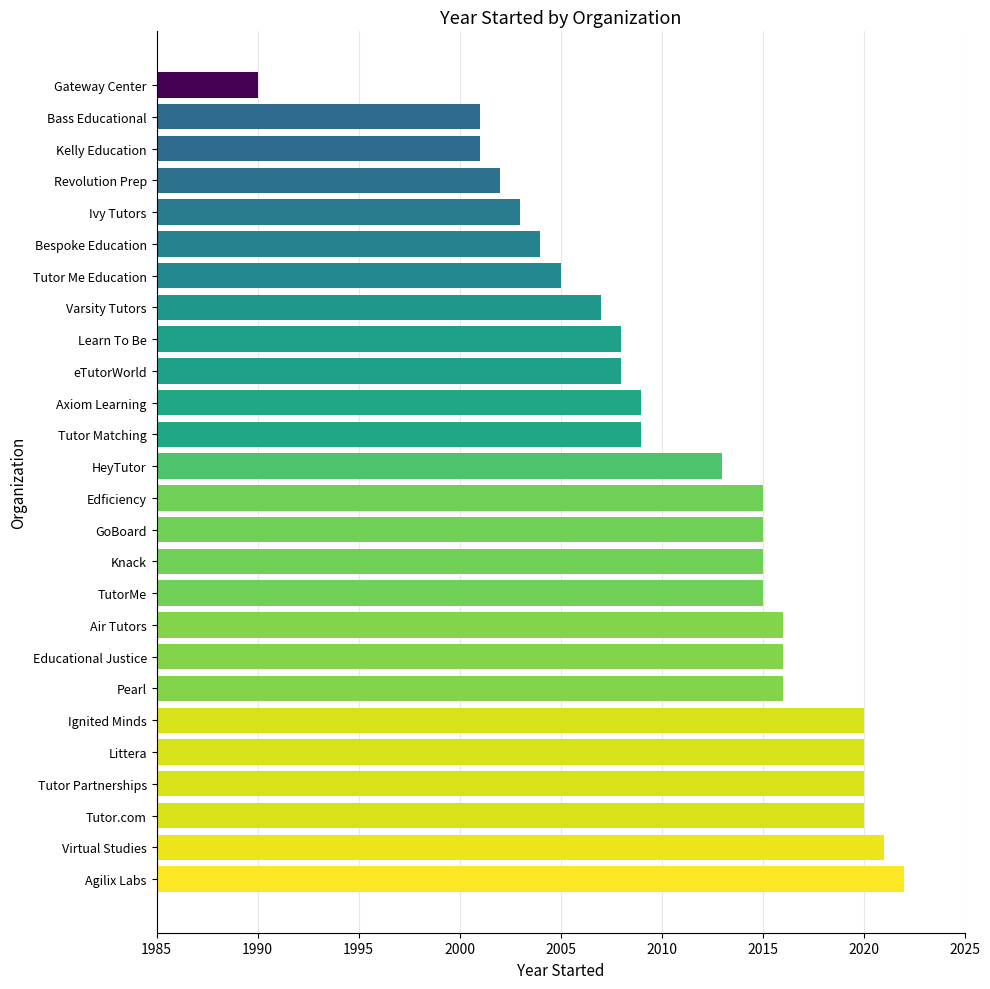

The chart shows a value of 2020 at Ignited Minds. True or false?

True